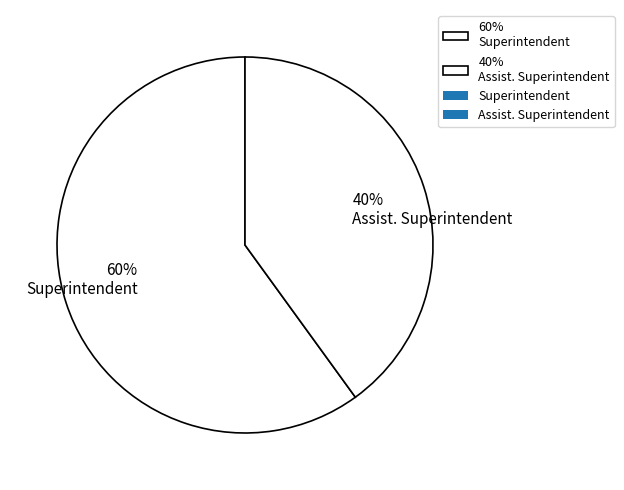

To the nearest percent, what is the difference between the 60% Superintendent and 40% Assist. Superintendent slice percentages?

20%